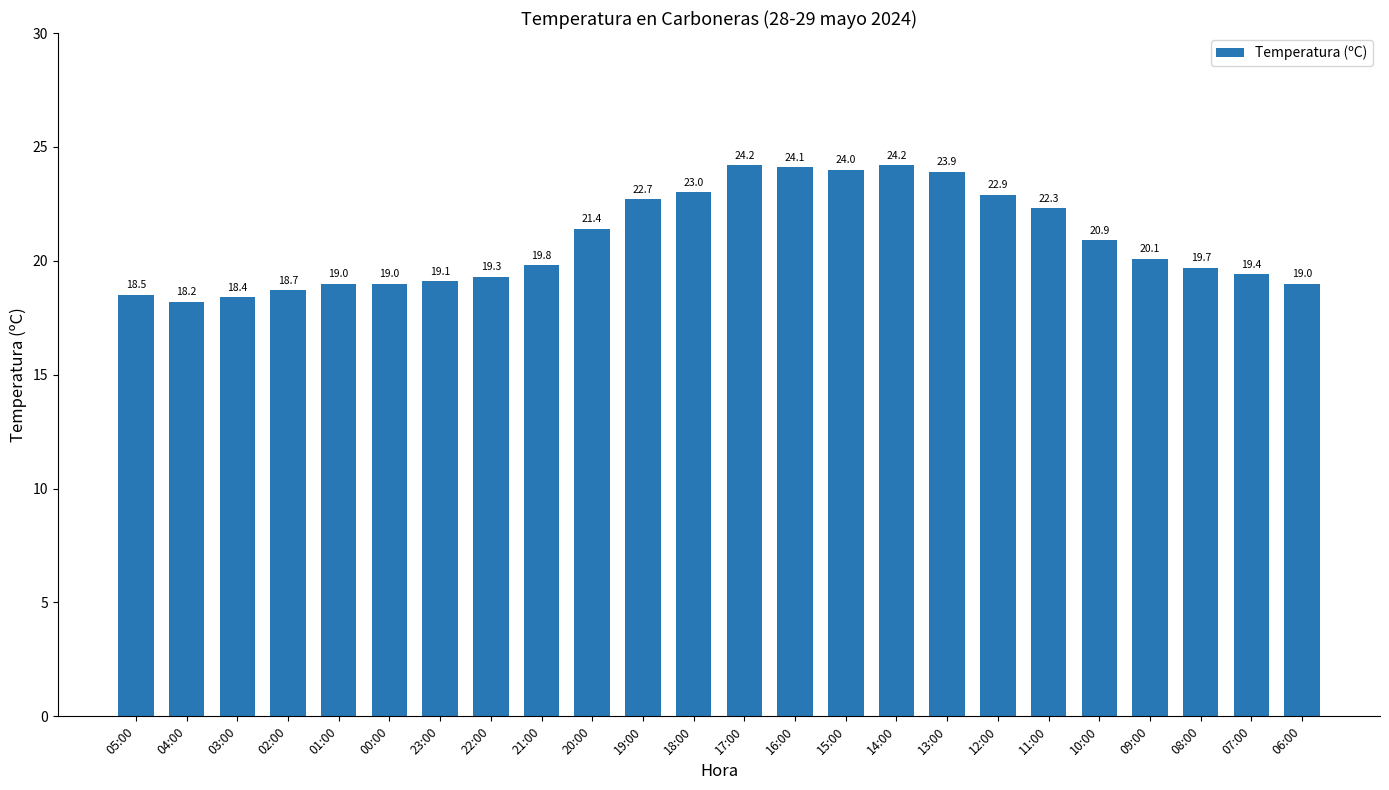

The value at 03:00 is 25.9. True or false?

False